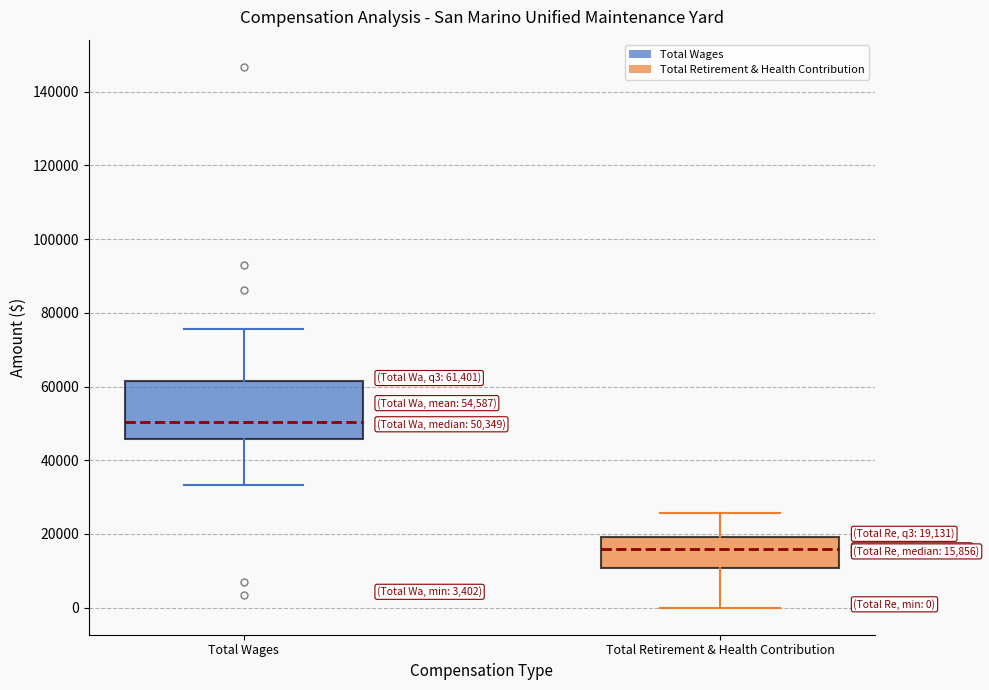

Which box's median line is the highest?

Total Wages